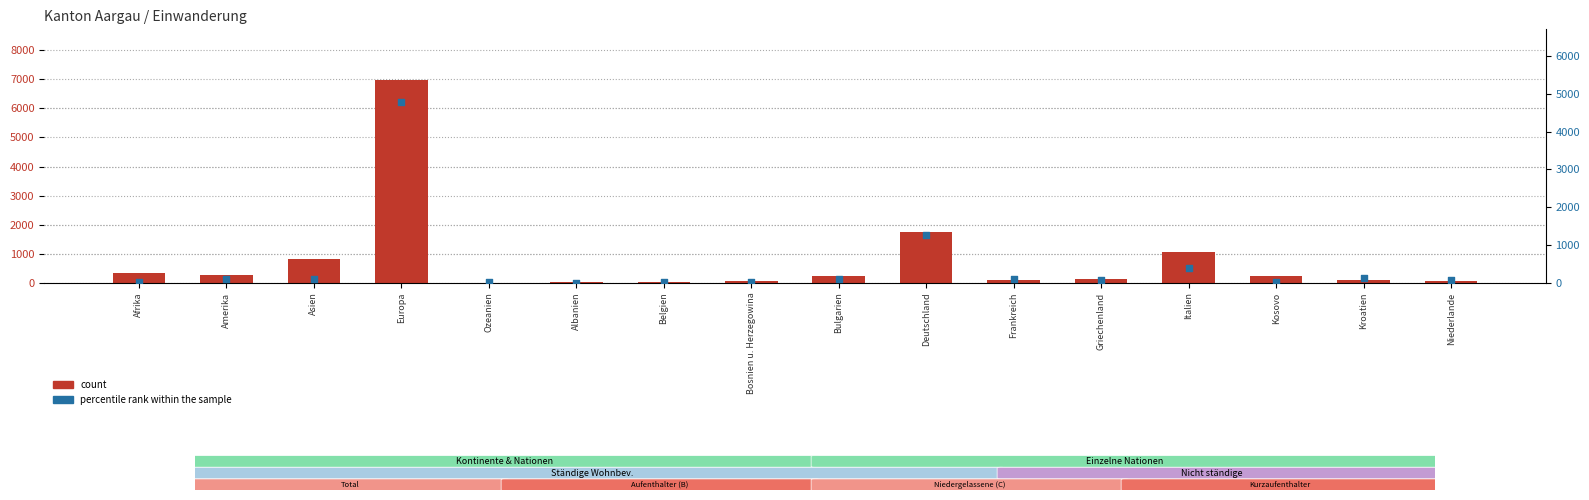

At how many categories does at least one series exceed 2794?

1